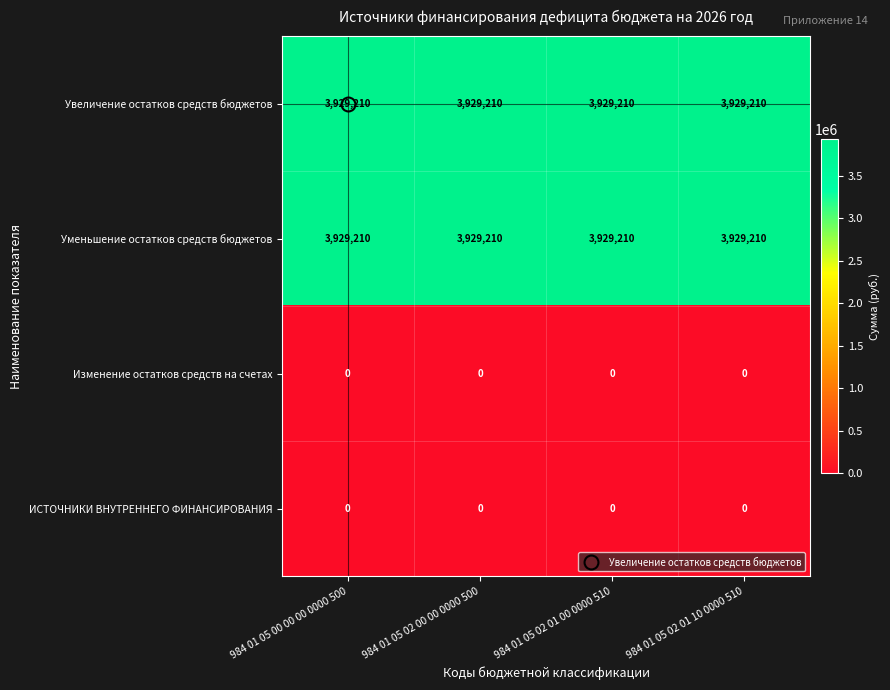

Is the value of Изменение остатков средств на счетах at 984 01 05 00 00 00 0000 500 greater than the value of Увеличение остатков средств бюджетов at 984 01 05 02 01 00 0000 510?

No